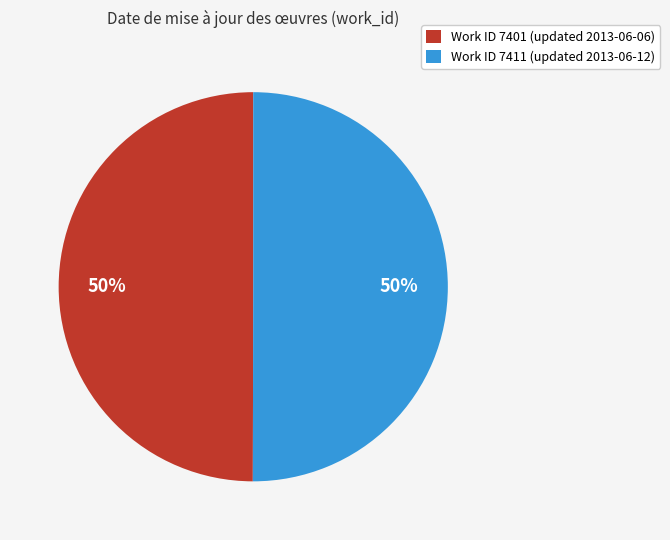

To the nearest percent, what is the combined percentage of Work ID 7411 (updated 2013-06-12) and Work ID 7401 (updated 2013-06-06)?

100%